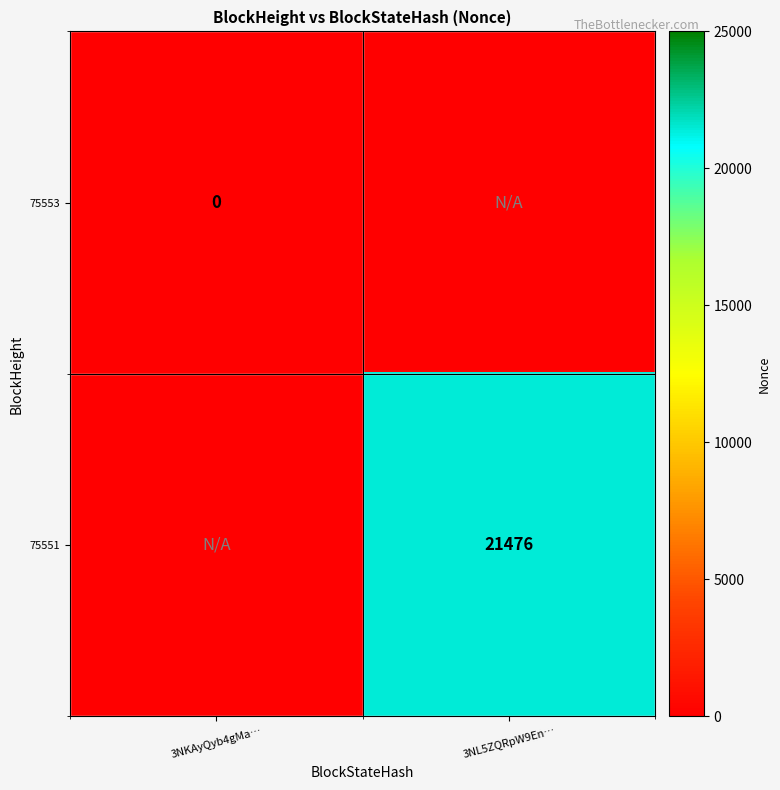

At how many categories does at least one series exceed 6115?

1